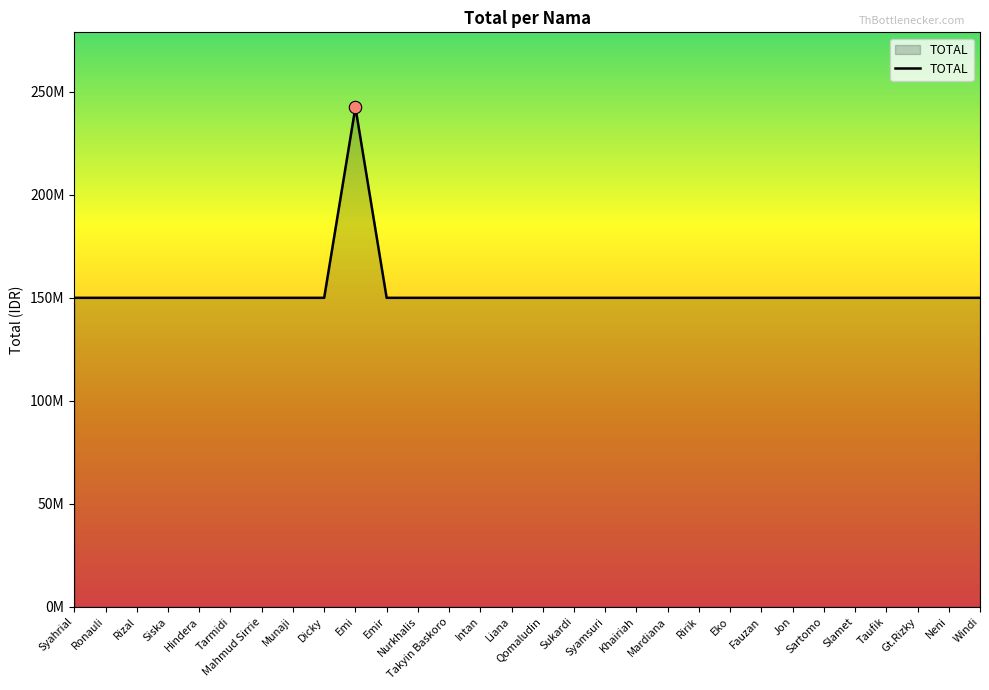

Which has a higher value, Tarmidi or Siska?

Tarmidi